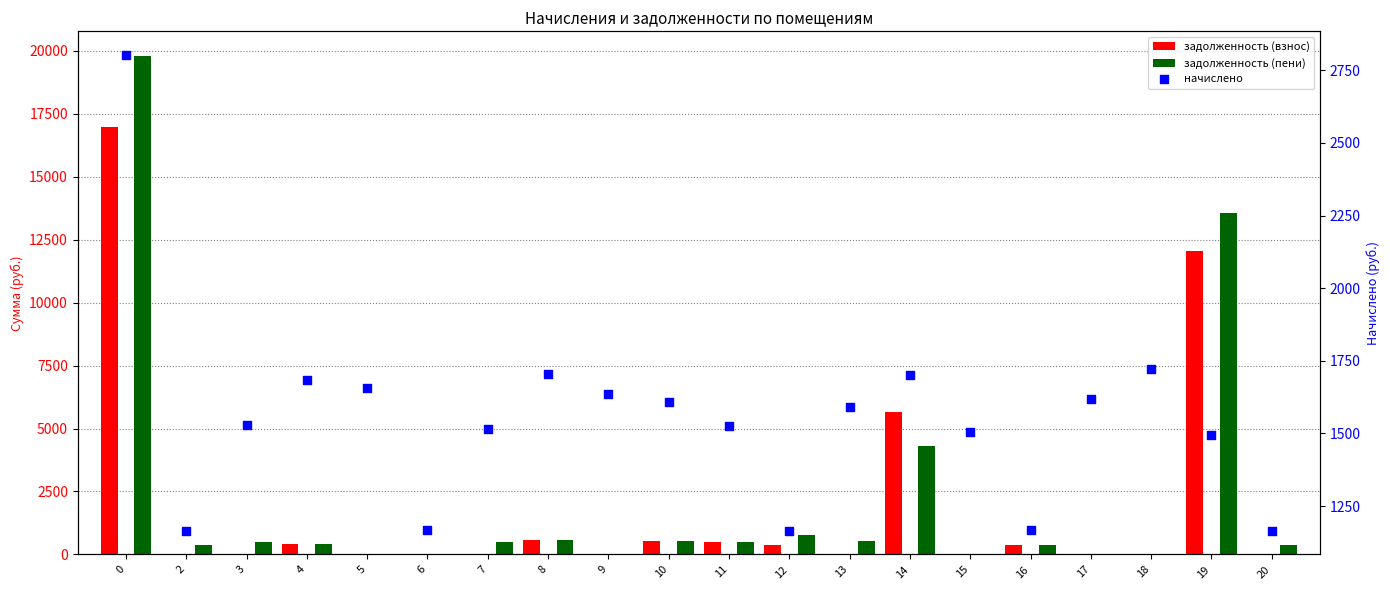

Is the value of начислено at 14 greater than the value of задолженность (взнос) at 20?

Yes